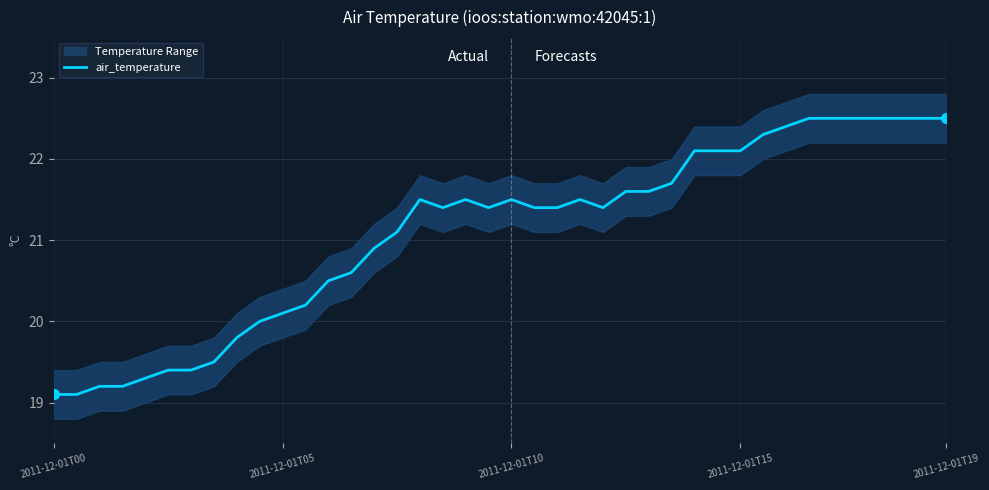

What is the label of the 22nd point from the right?

18